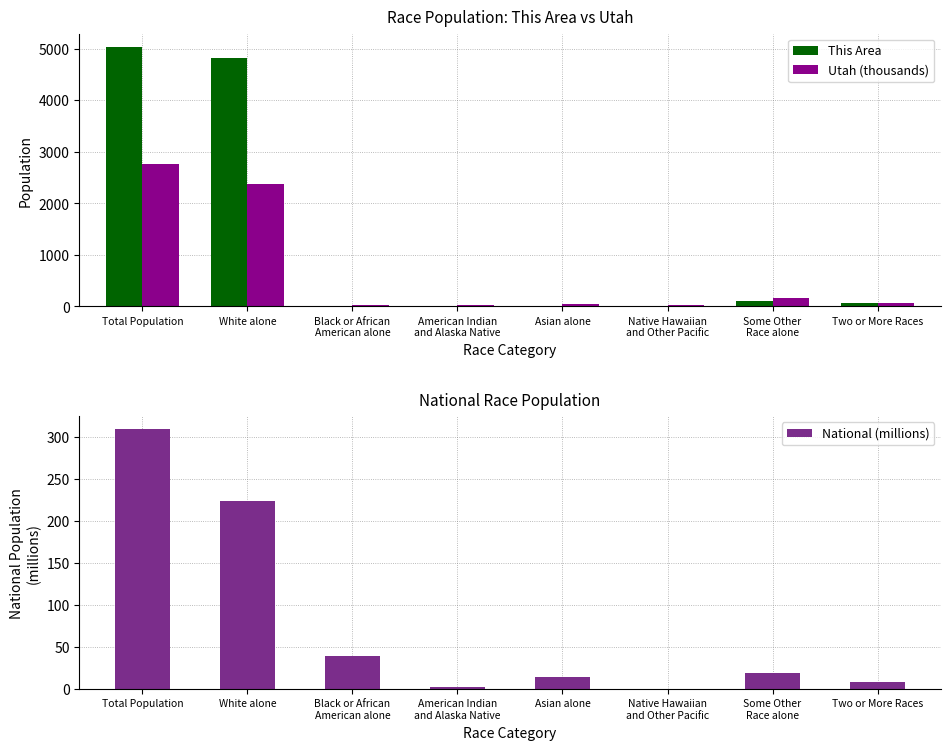

How many groups of bars are there?

8